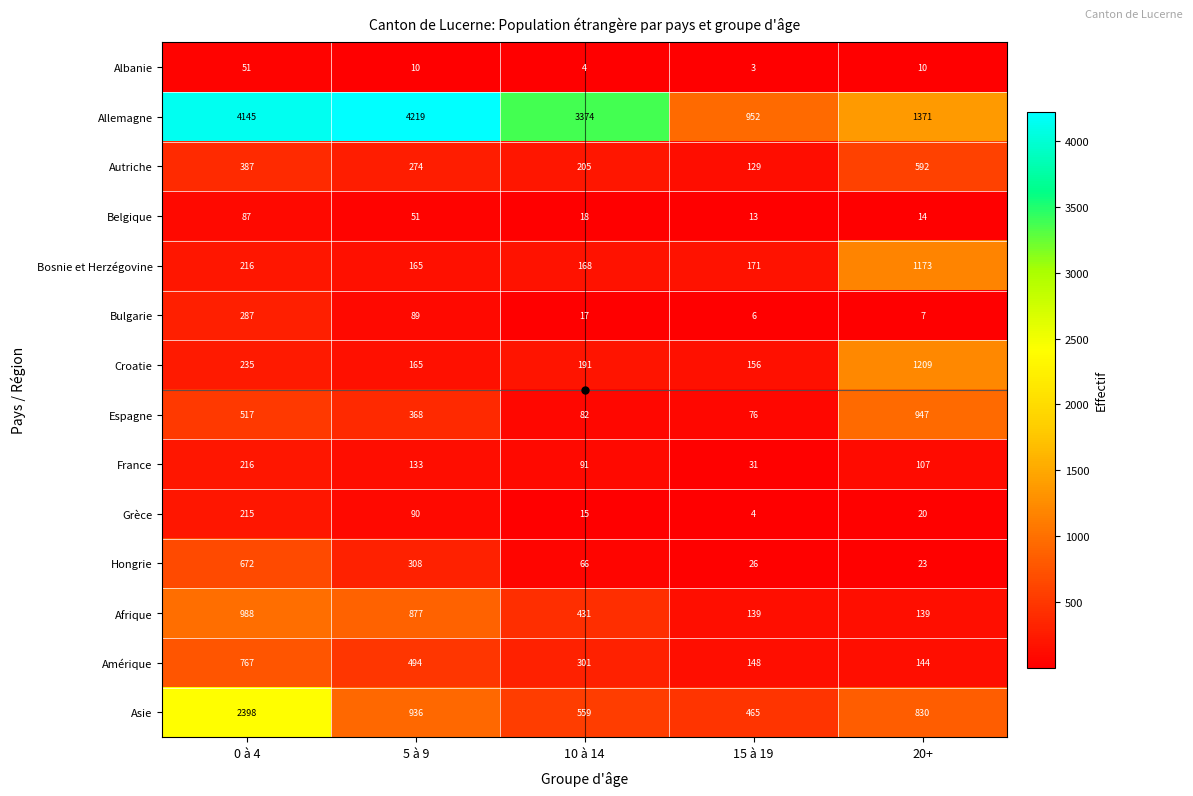

What is the difference between the second highest and minimum values in the Bulgarie series?

83